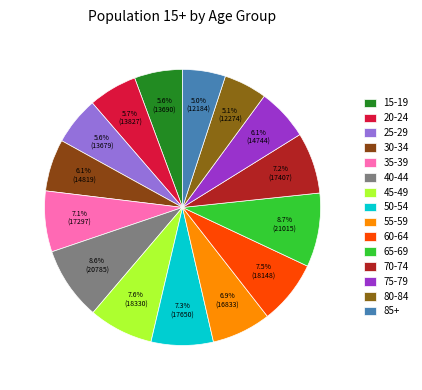

How many segments does this pie chart have?

15